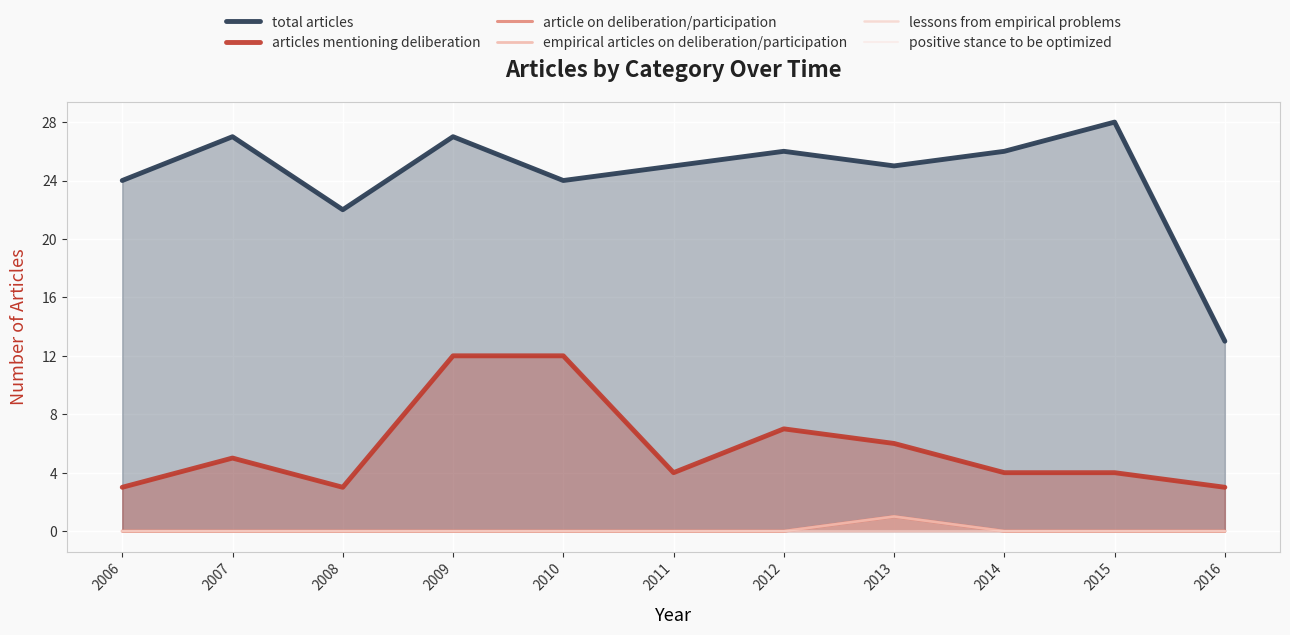

At which label is positive stance to be optimized closest to 0?

2006